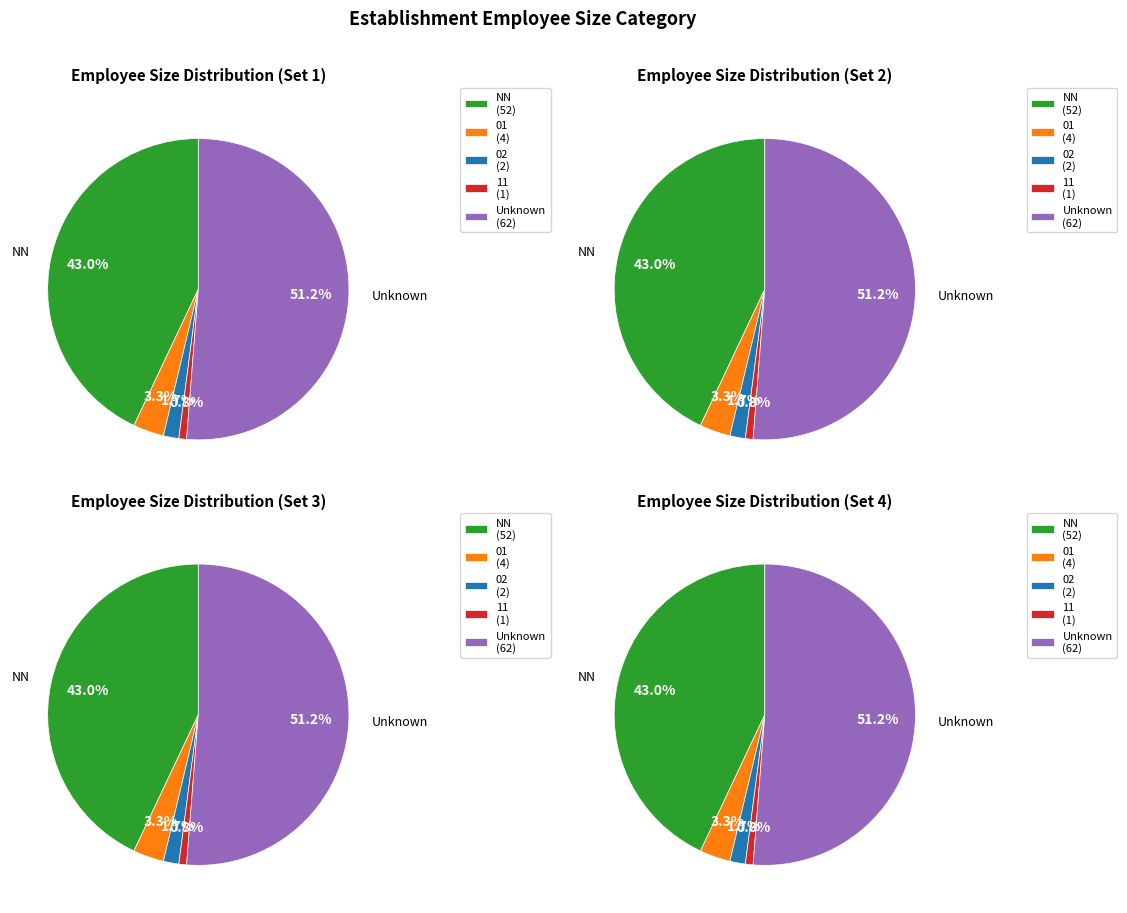

To the nearest percent, what is the difference between the 01 and  slice percentages?

48%